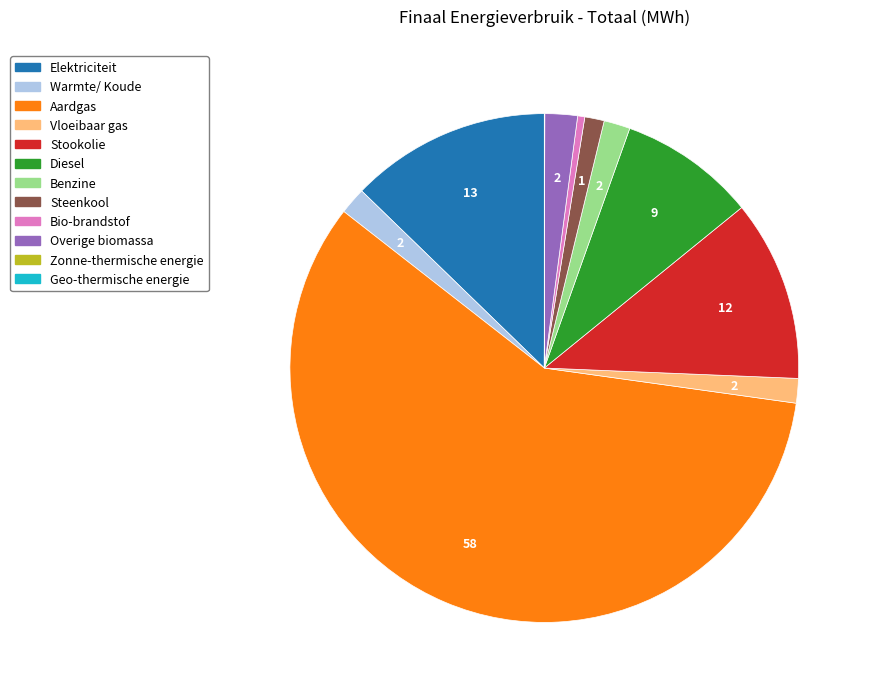

Approximately how many times larger is the value at Benzine compared to Steenkool?

1.3